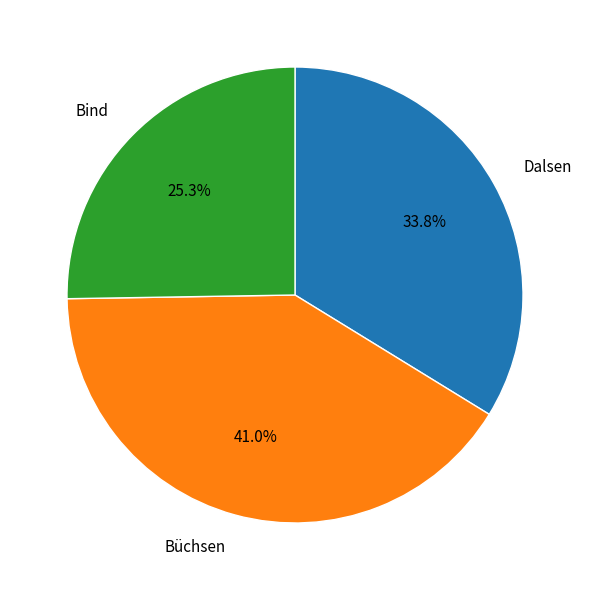

What is the largest slice in the pie chart?

Büchsen